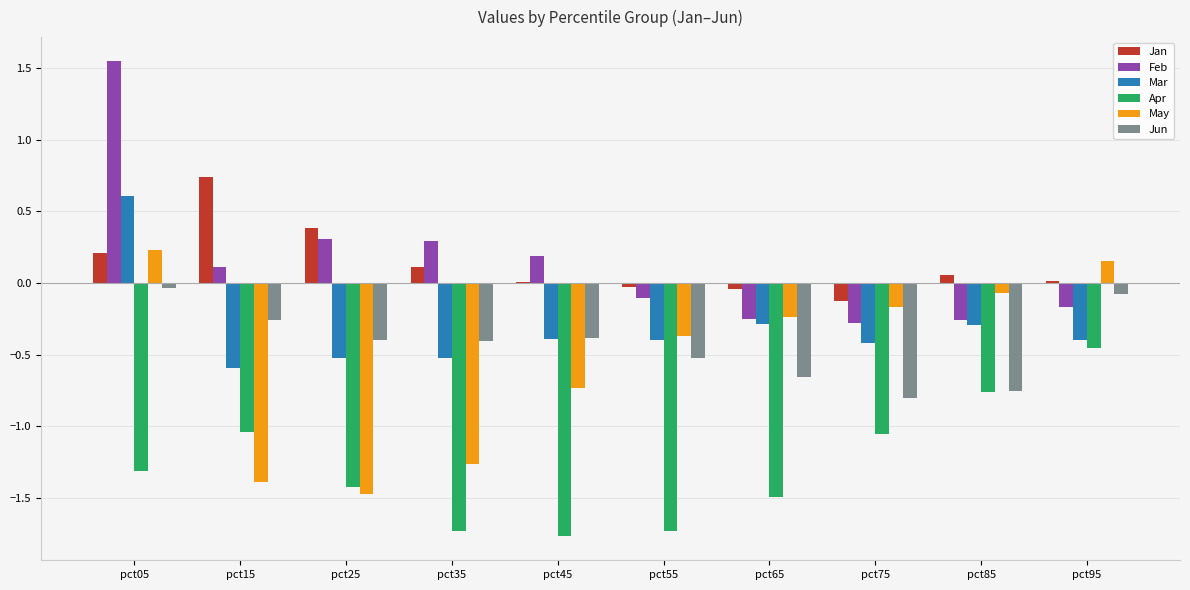

How many series are shown in this chart?

6